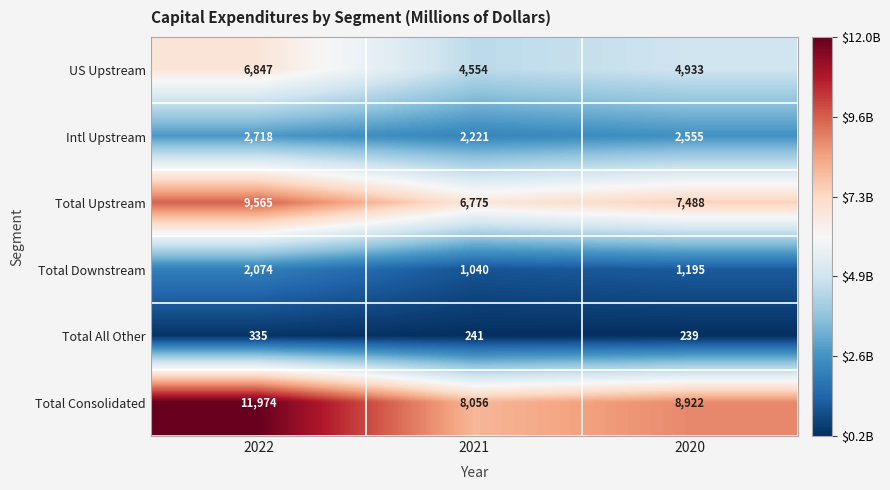

True or false: US Upstream has a value of 4933 at 2020.

True